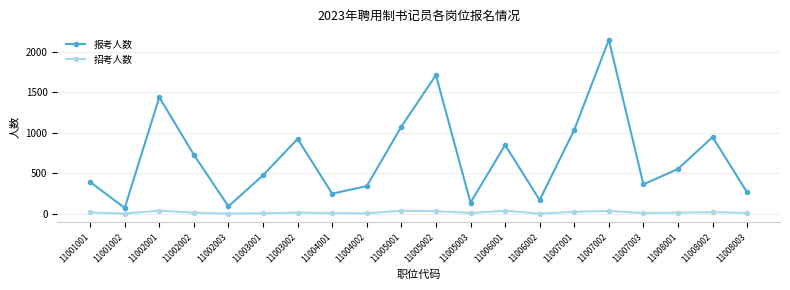

What are all the series names shown in the legend?

报考人数, 招考人数